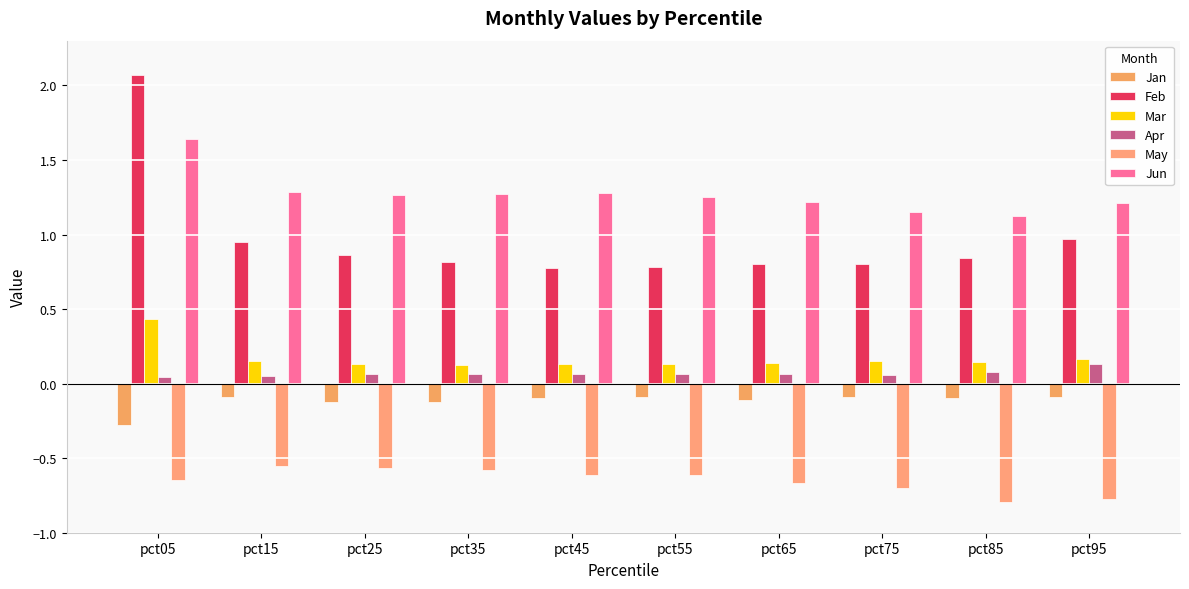

How many distinct data groups are displayed?

6